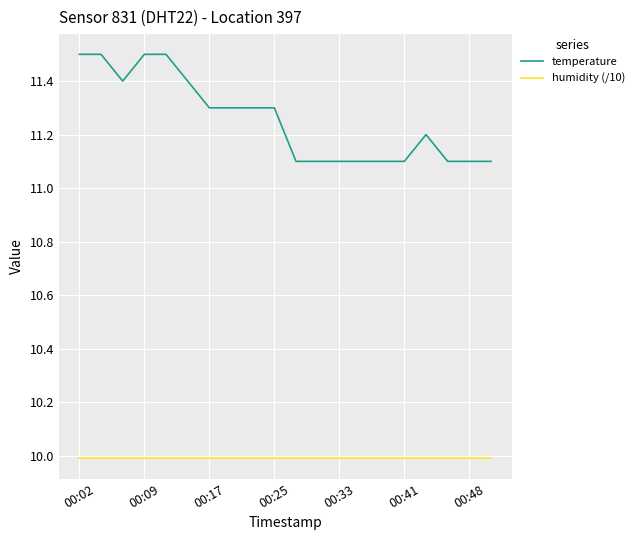

List the series in order of their peak value, highest first.

temperature, humidity (/10)